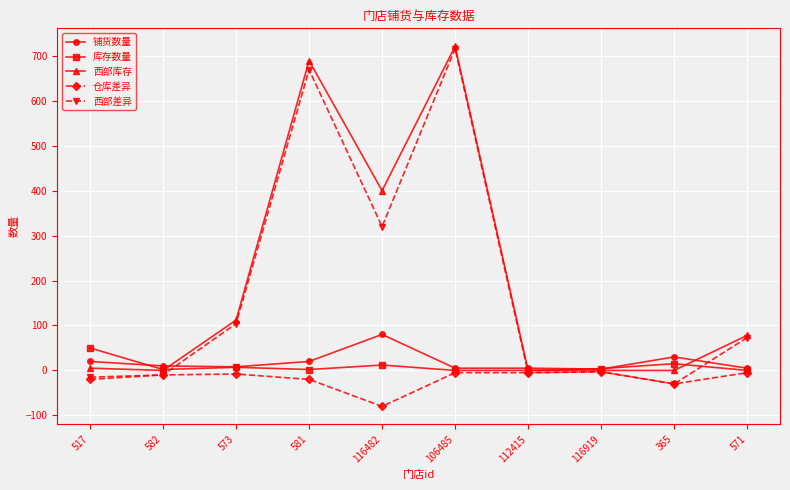

Where is 西部库存 nearest to the value 360?

116482